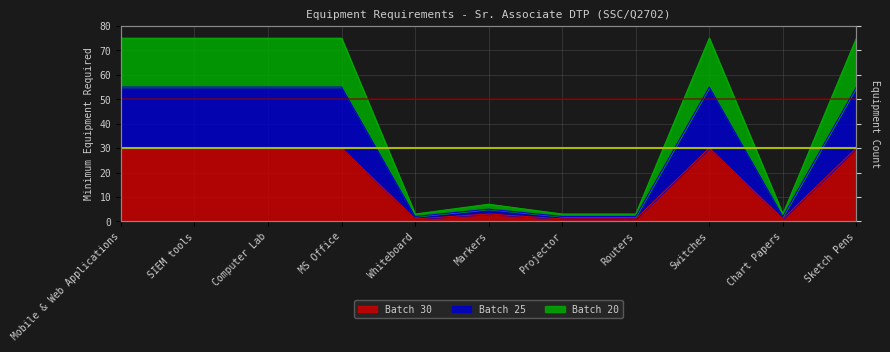

How many values in the Batch 20 series are below 55?

5